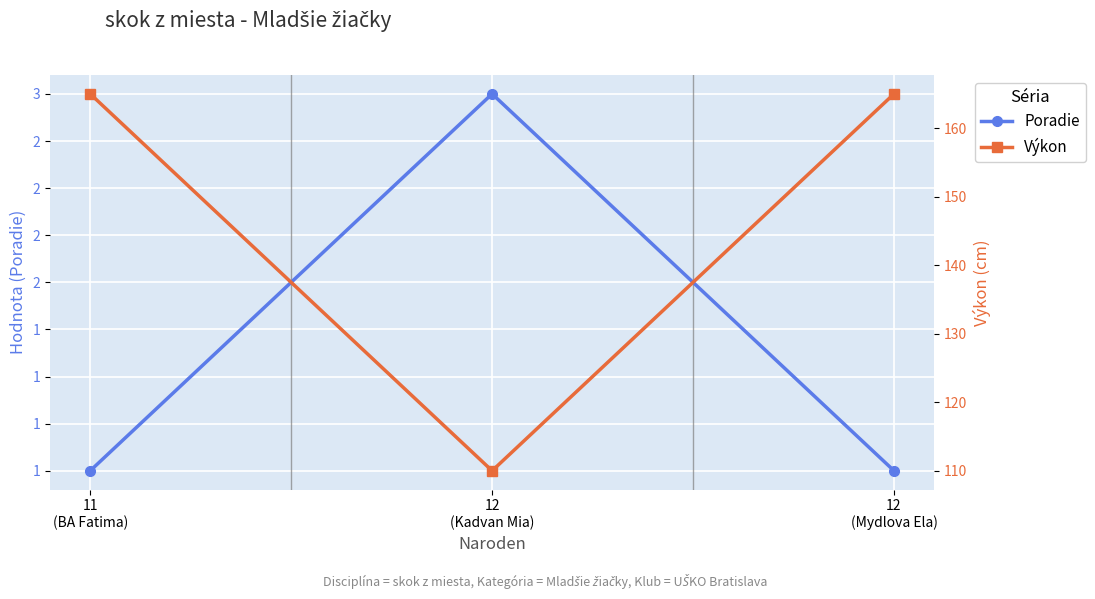

Which category has the highest value across all series?

11
(BA Fatima)